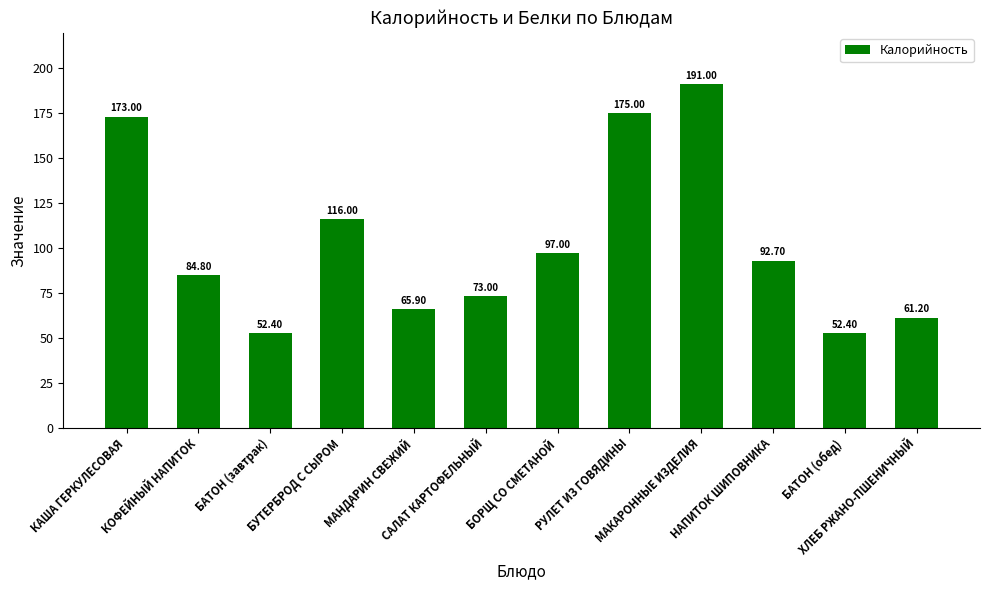

What is the sum of all values?

1234.4